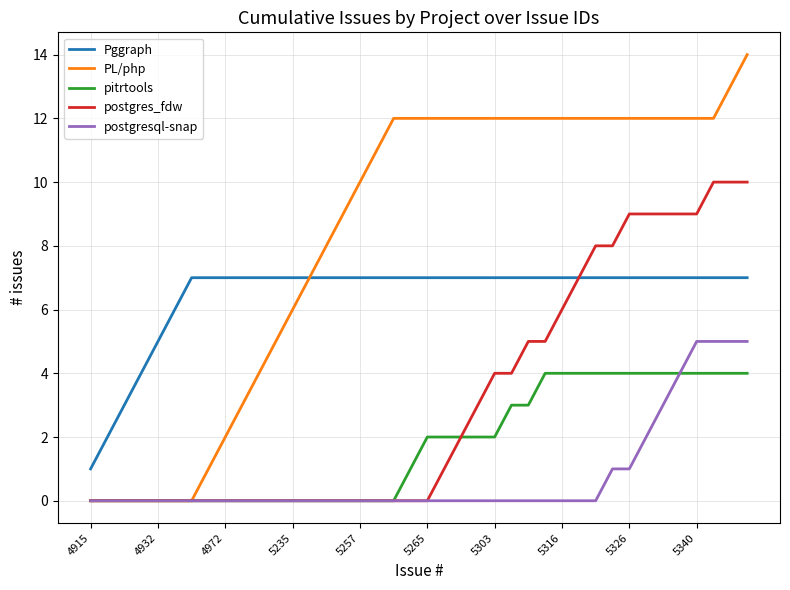

What is the sum of all Pggraph values?

259